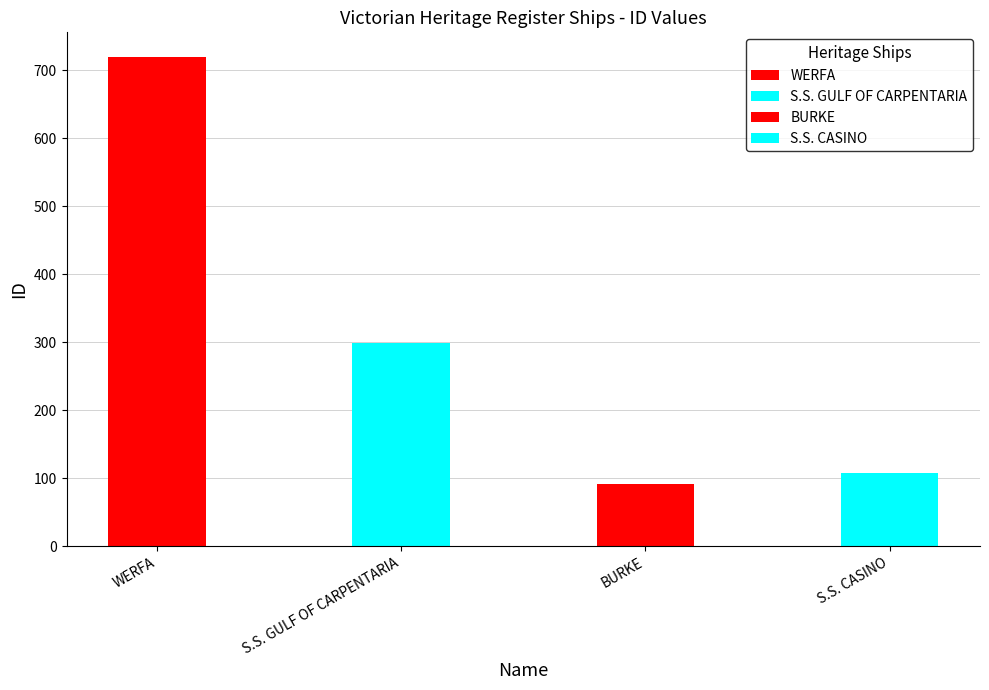

List the labels in order of value, largest first.

WERFA, S.S. GULF OF CARPENTARIA, S.S. CASINO, BURKE